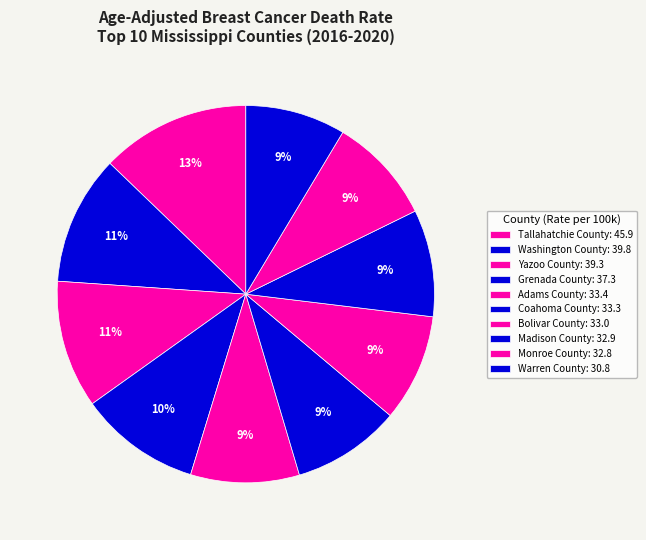

Count the number of slices in the pie.

10